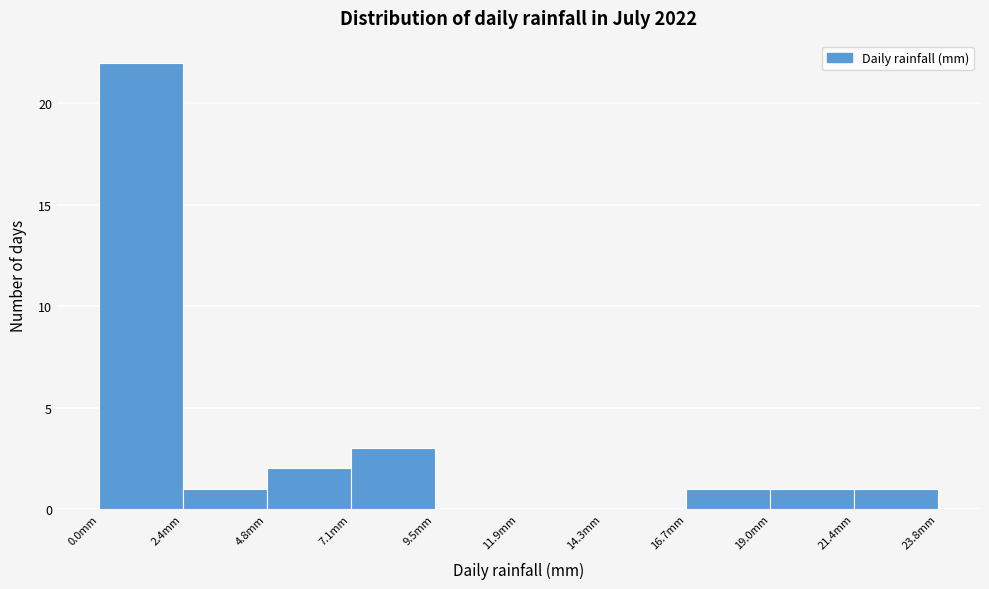

How tall is the bar that spans 0.0 to 2.5 on the x-axis? Neither the bar edges nor the heights are printed on the chart, so give them approximately, as read against the axes.

22